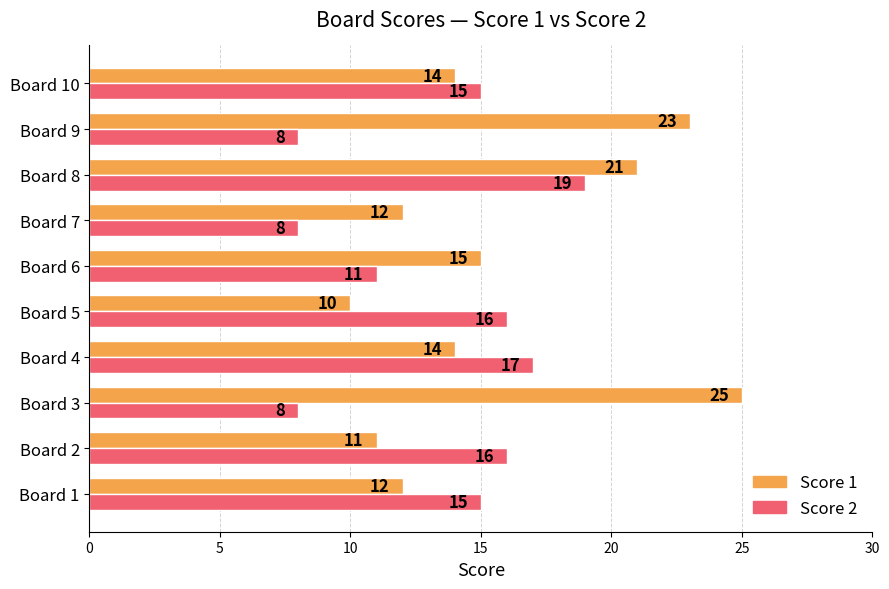

List the series in order of their overall mean, lowest first.

Score 2, Score 1